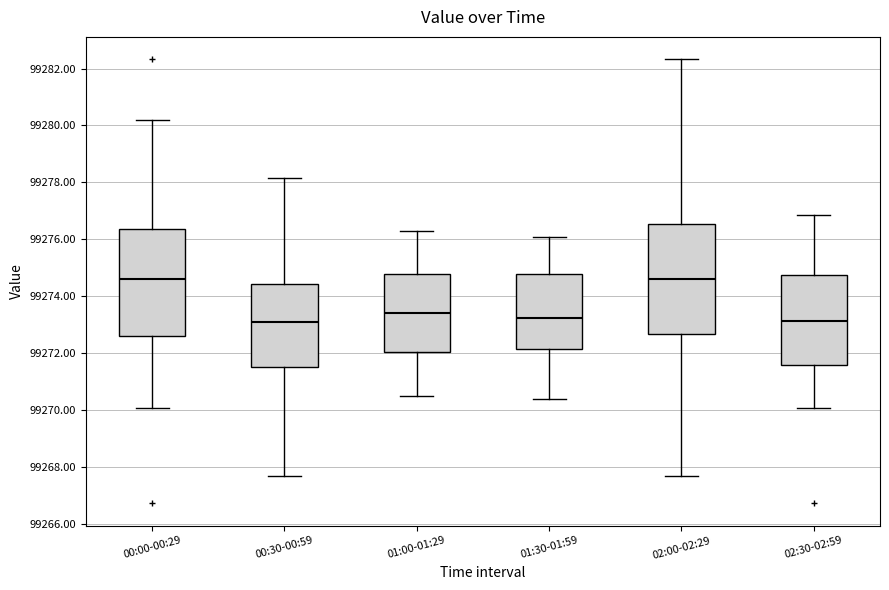

Where does the median line of the box for 00:00-00:29 sit on the y-axis? The values are not printed on the chart, so give them approximately, as read against the axis.

99274.6